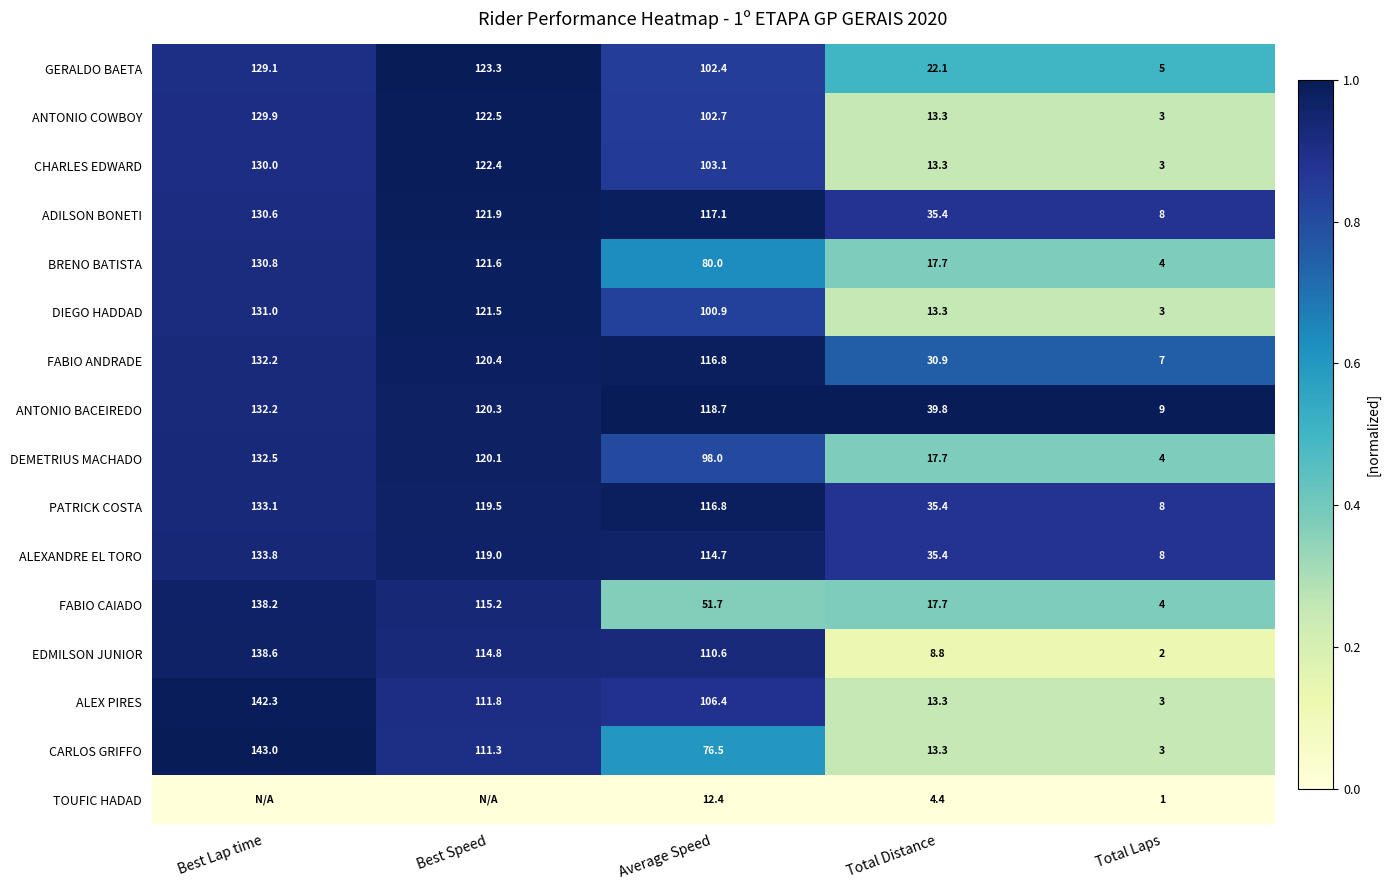

List the labels in order of ANTONIO BACEIREDO value, largest first.

Best Lap time, Best Speed, Average Speed, Total Distance, Total Laps